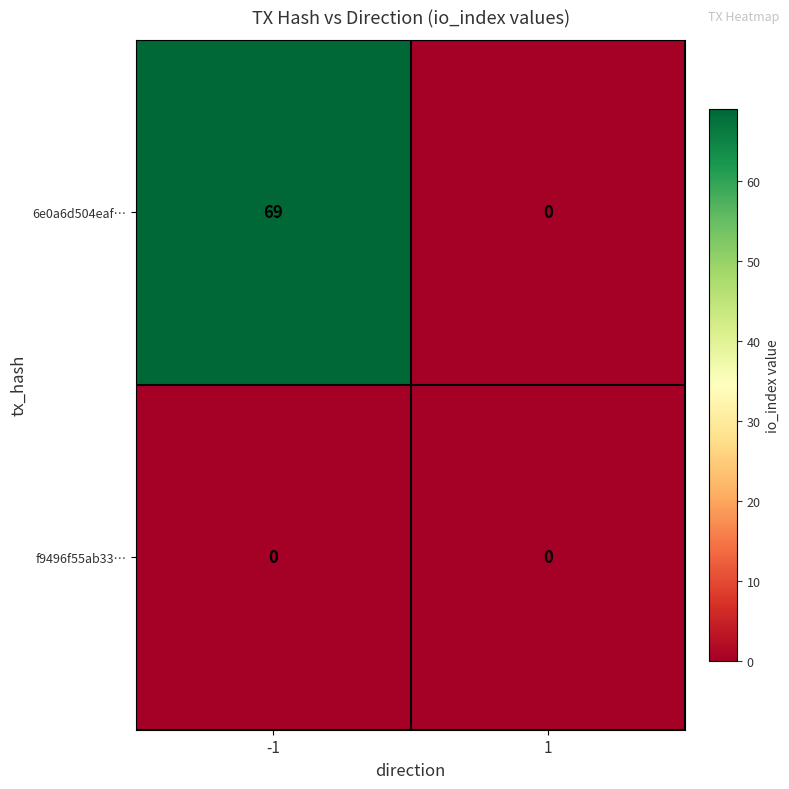

What is the difference between the maximum and minimum values in the 6e0a6d504eaf… series?

69